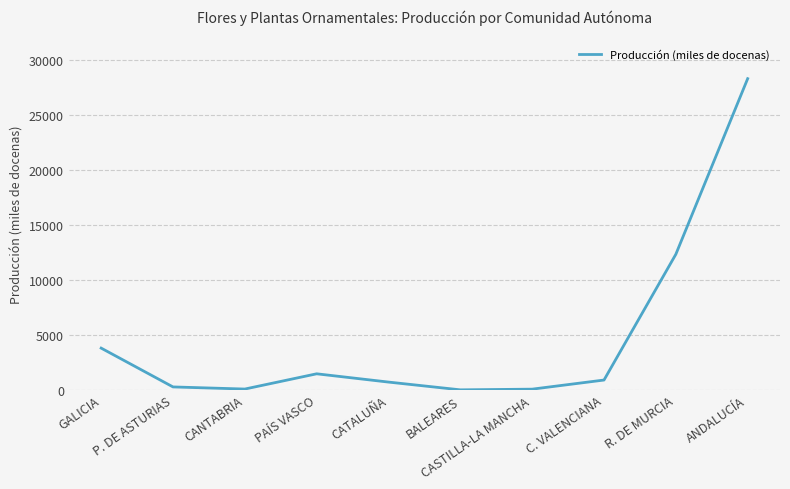

Which label corresponds to the largest value in the chart?

ANDALUCÍA